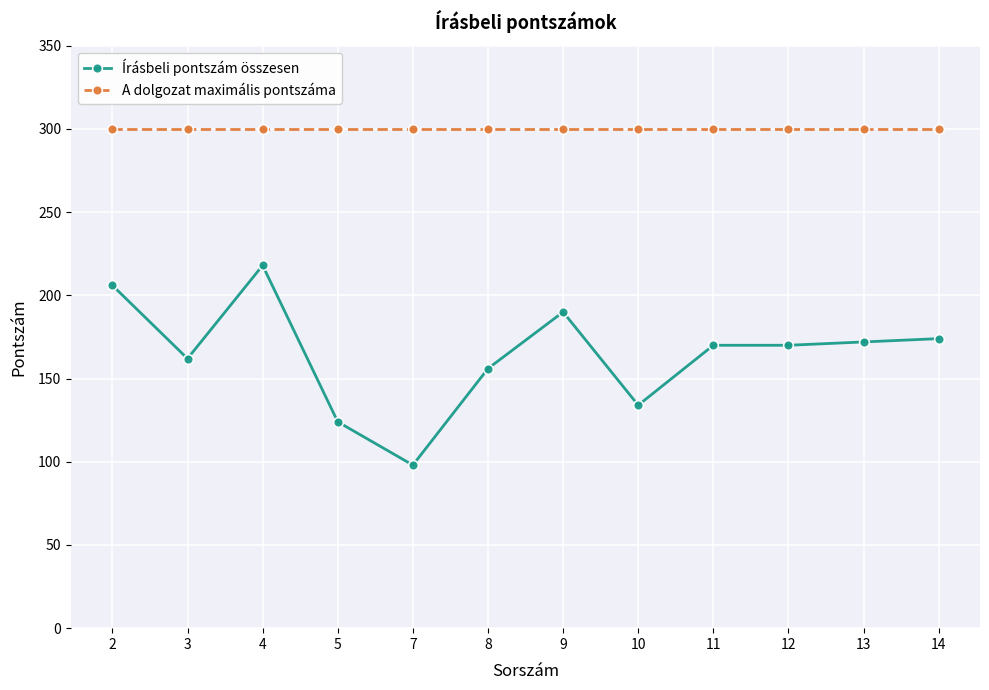

Rank the series at 14 from highest to lowest value.

A dolgozat maximális pontszáma, Írásbeli pontszám összesen